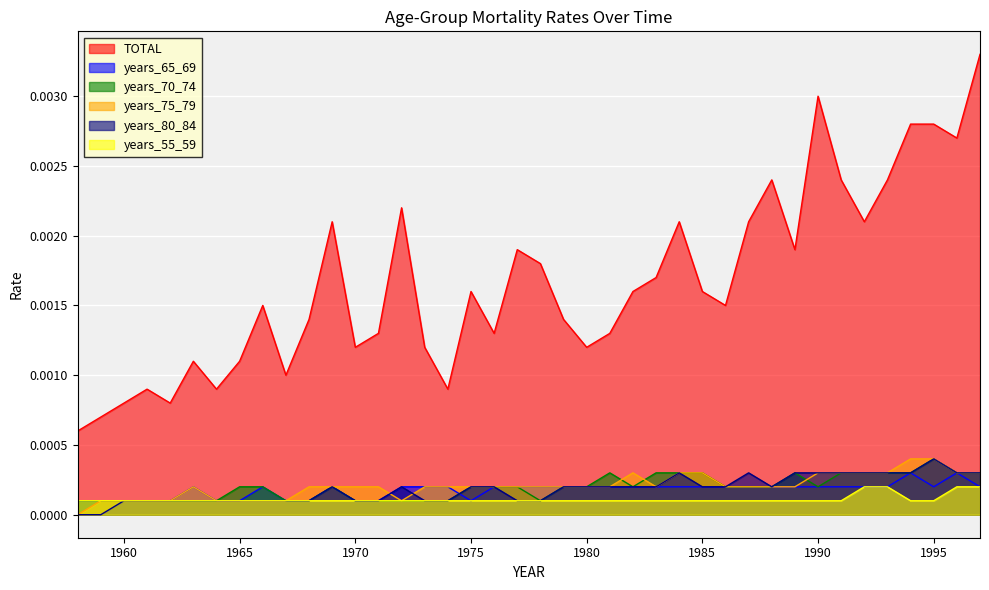

At 1990, list the series in order from smallest to largest.

years_55_59, years_65_69, years_70_74, years_75_79, years_80_84, TOTAL